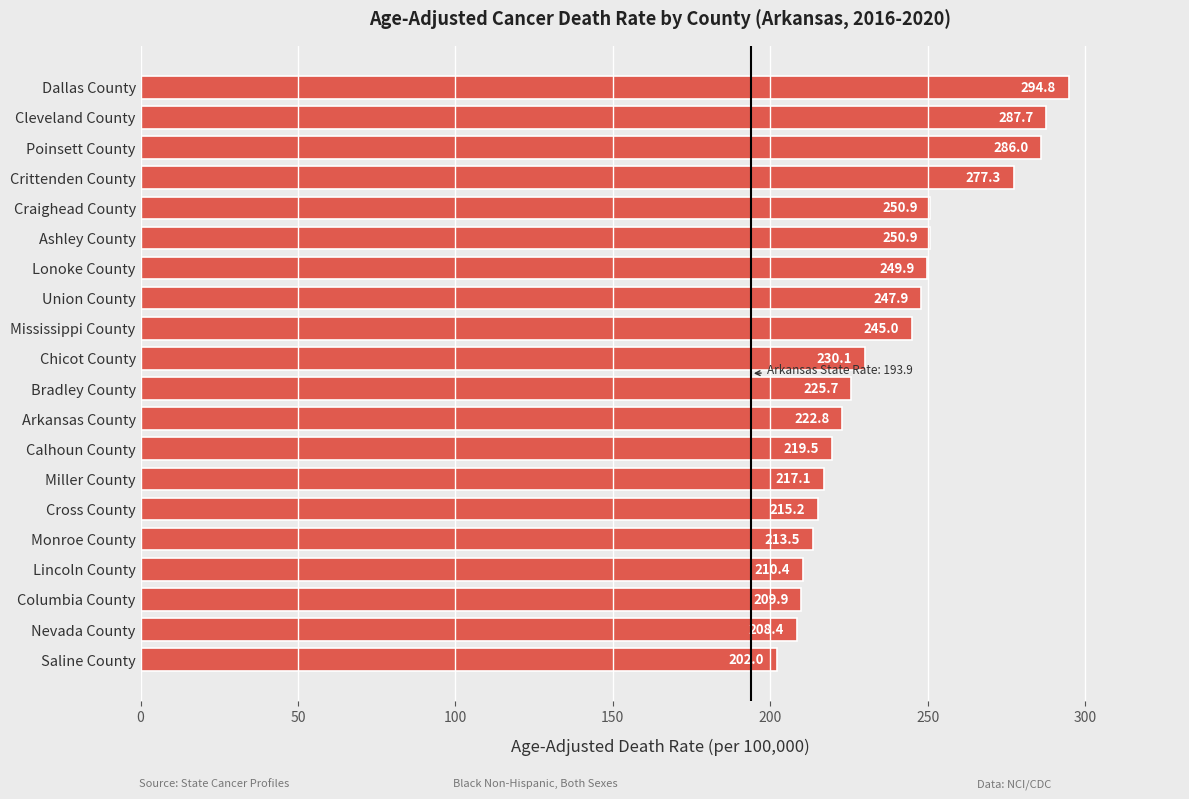

At which category does the chart reach its peak across all series?

Dallas County